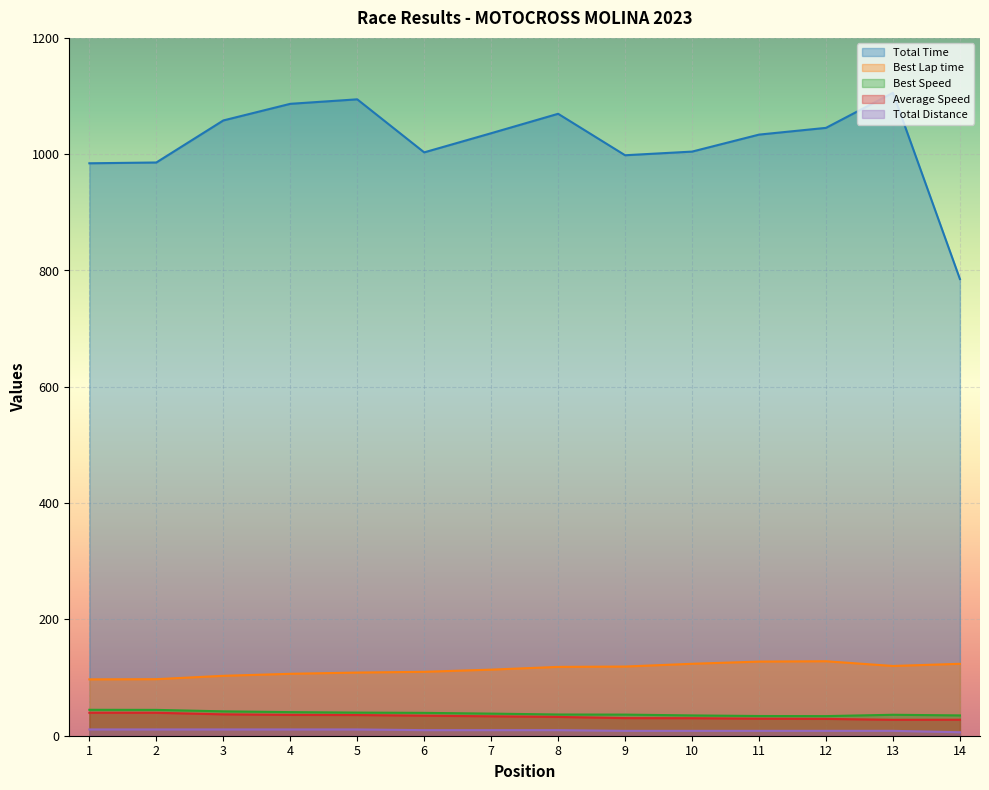

Reading left to right, extract all data points from this chart.

Total Time: 1=984.4	2=985.7	3=1058.0	4=1086.6	5=1094.4	6=1003.1	7=1036.1	8=1069.5	9=998.2	10=1004.5	11=1033.7	12=1045.3	13=1105.5	14=785.3
Best Lap time: 1=96.9	2=97.2	3=103.0	4=106.5	5=108.6	6=109.9	7=113.6	8=118.4	9=119.0	10=123.7	11=127.5	12=128.1	13=119.9	14=123.7
Best Speed: 1=44.6	2=44.4	3=41.9	4=40.6	5=39.8	6=39.3	7=38.0	8=36.5	9=36.3	10=34.9	11=33.9	12=33.7	13=36.0	14=34.9
Average Speed: 1=39.5	2=39.4	3=36.7	4=35.8	5=35.5	6=34.5	7=33.4	8=32.3	9=30.3	10=30.1	11=29.3	12=28.9	13=27.4	14=27.5
Total Distance: 1=10.8	2=10.8	3=10.8	4=10.8	5=10.8	6=9.6	7=9.6	8=9.6	9=8.4	10=8.4	11=8.4	12=8.4	13=8.4	14=6.0